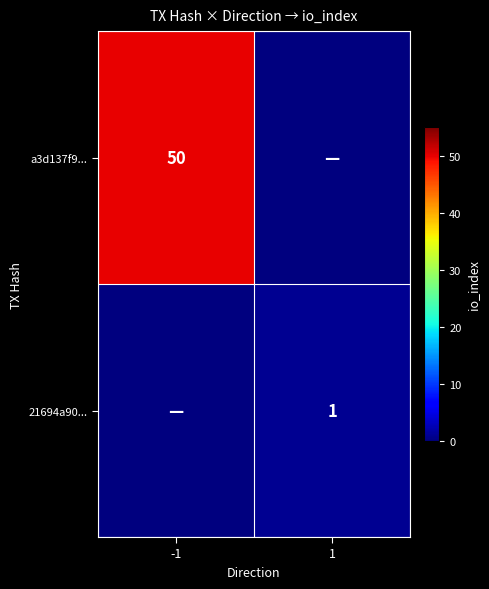

True or false: 21694a90... has a value of 1 at 1.

True